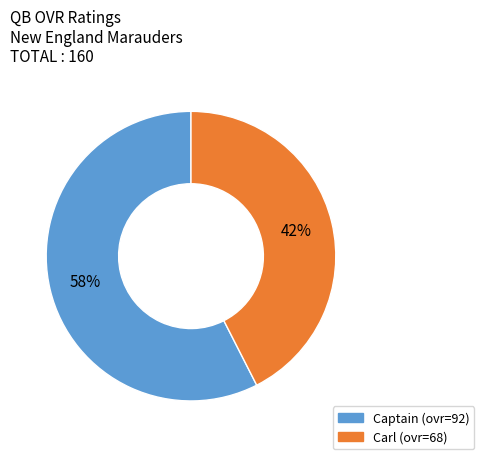

How many slices are in this pie chart?

2